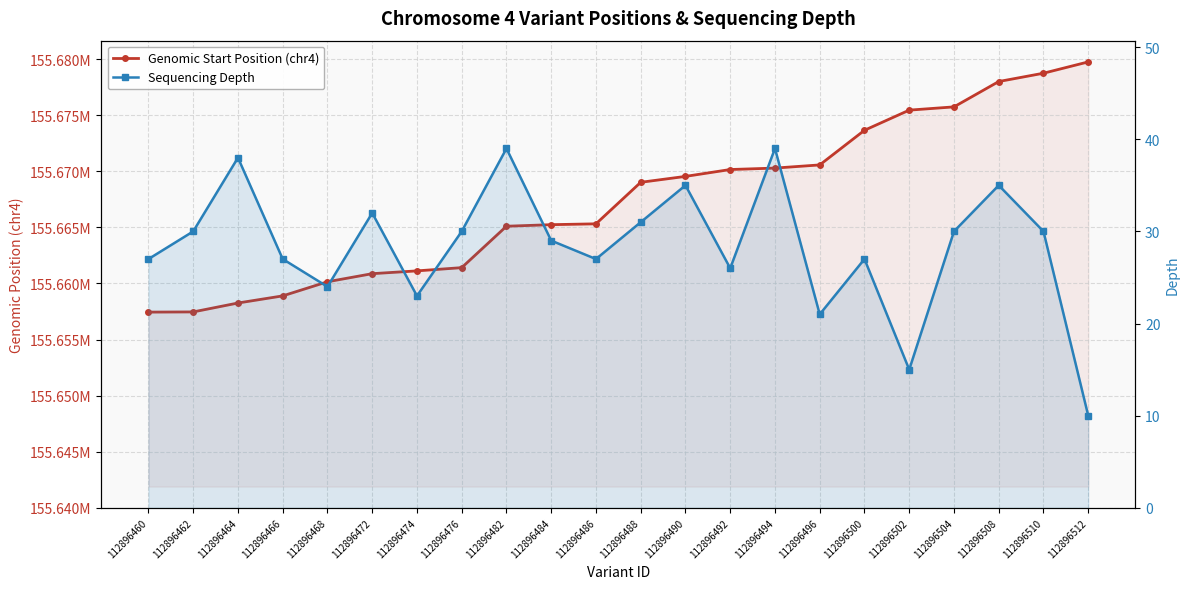

Rank the categories by Genomic Start Position (chr4) value from lowest to highest.

112896460, 112896462, 112896464, 112896466, 112896468, 112896472, 112896474, 112896476, 112896482, 112896484, 112896486, 112896488, 112896490, 112896492, 112896494, 112896496, 112896500, 112896502, 112896504, 112896508, 112896510, 112896512